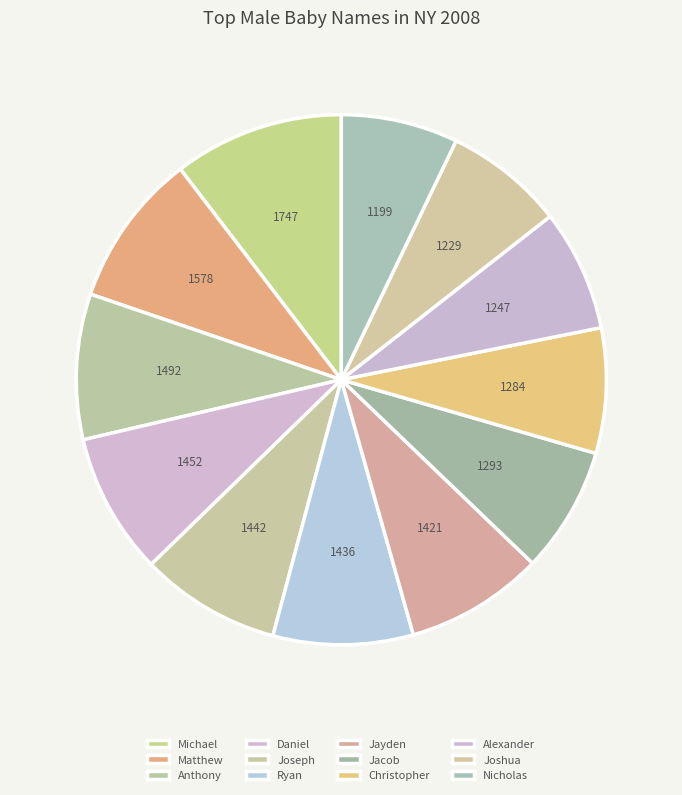

To the nearest percent, what percentage of the pie is Joseph?

9%